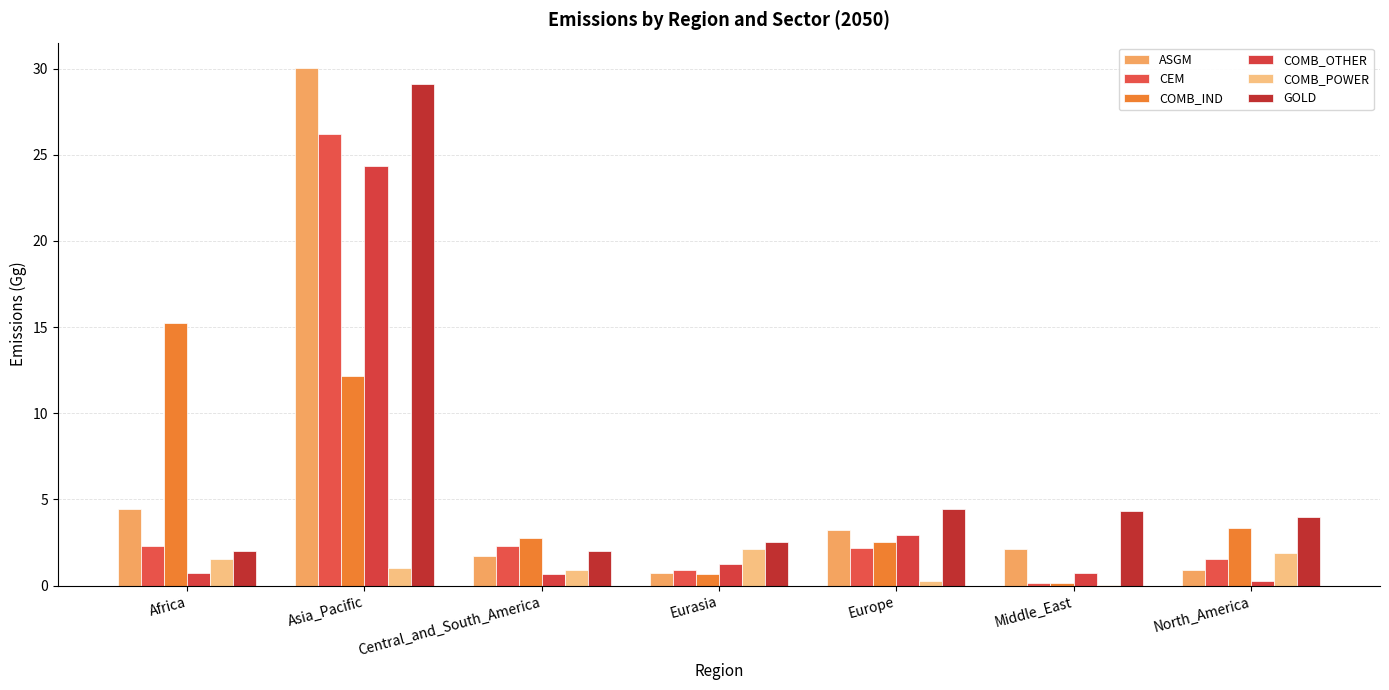

The value of CEM at Eurasia is 0.9. True or false?

True